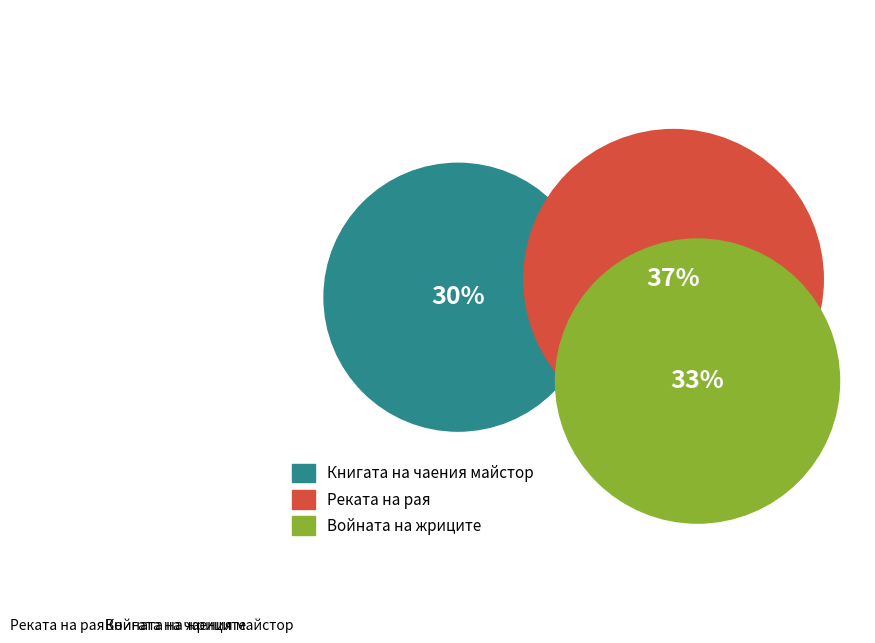

Is the sum of Реката на рая and Книгата на чаения майстор greater than half?

Yes